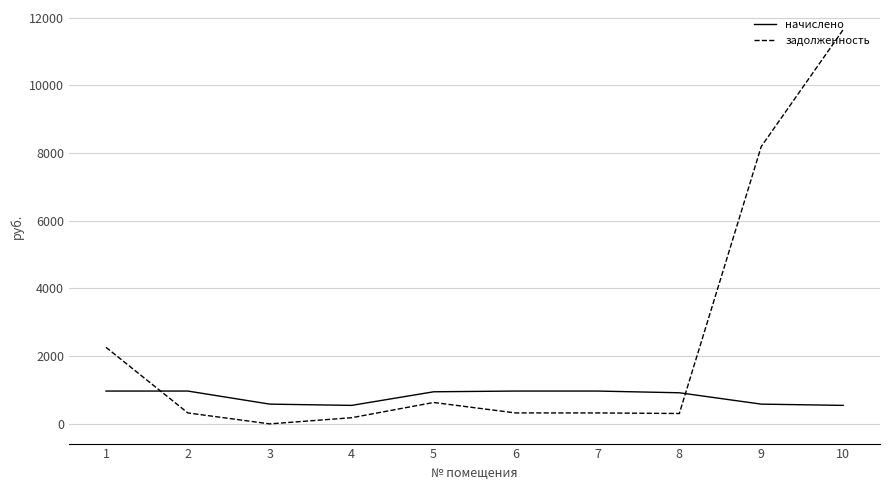

What is the greatest value displayed?

11639.6